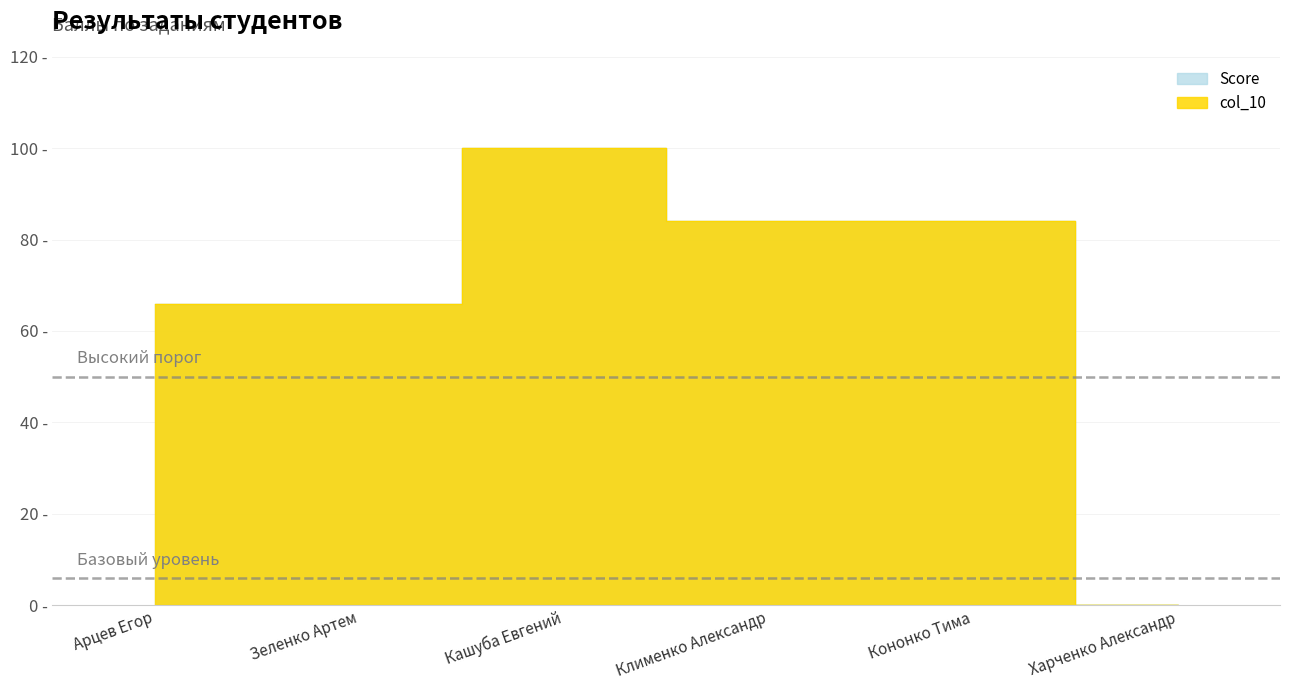

Rank the categories by Score value from lowest to highest.

Харченко Александр, Арцев Егор, Зеленко Артем, Клименко Александр, Кононко Тима, Кашуба Евгений